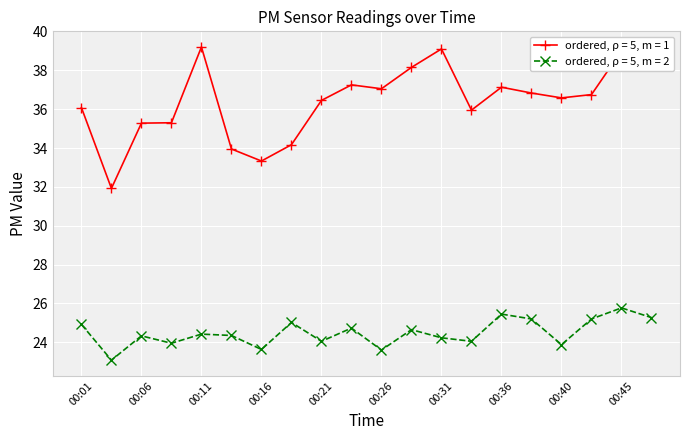

Which series has the largest total across all categories?

ordered, ρ = 5, m = 1